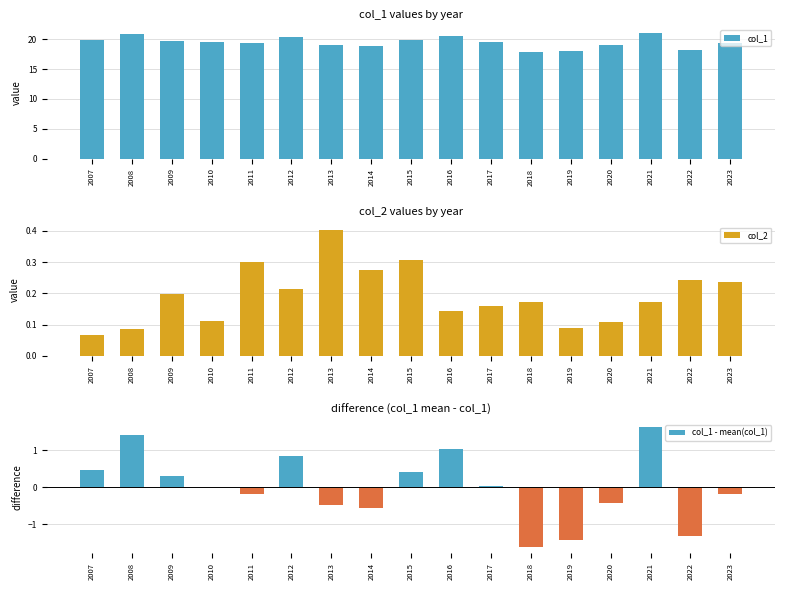

What is the value of the col_2 bar at the 4th from the left?

0.1